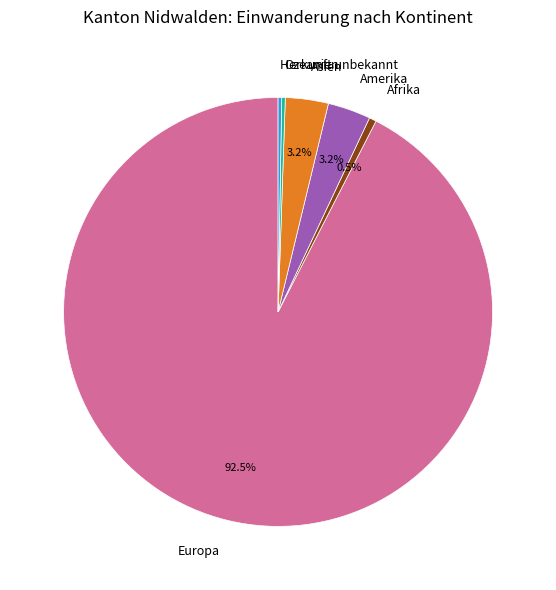

To the nearest percent, what is the average slice percentage?

17%